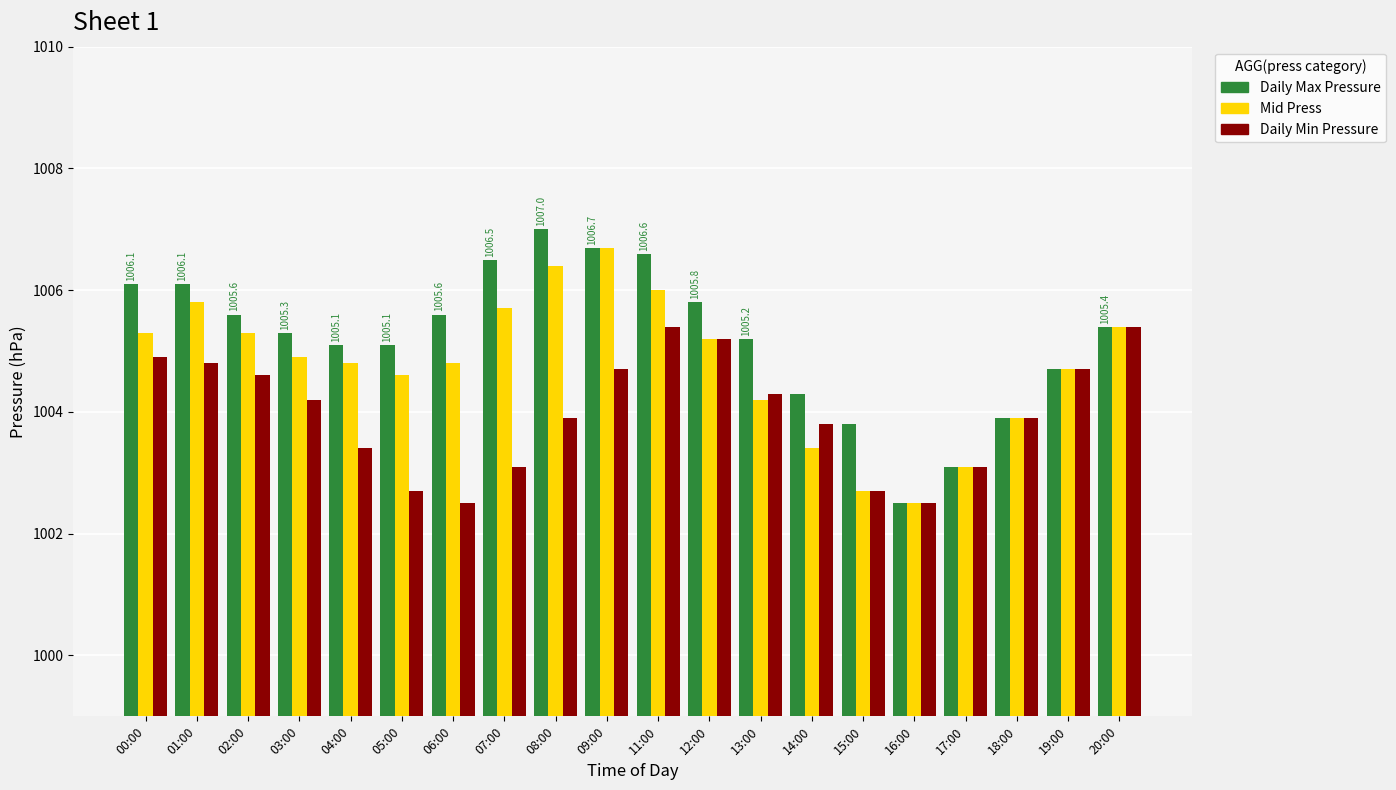

Does the chart contain any negative values?

No